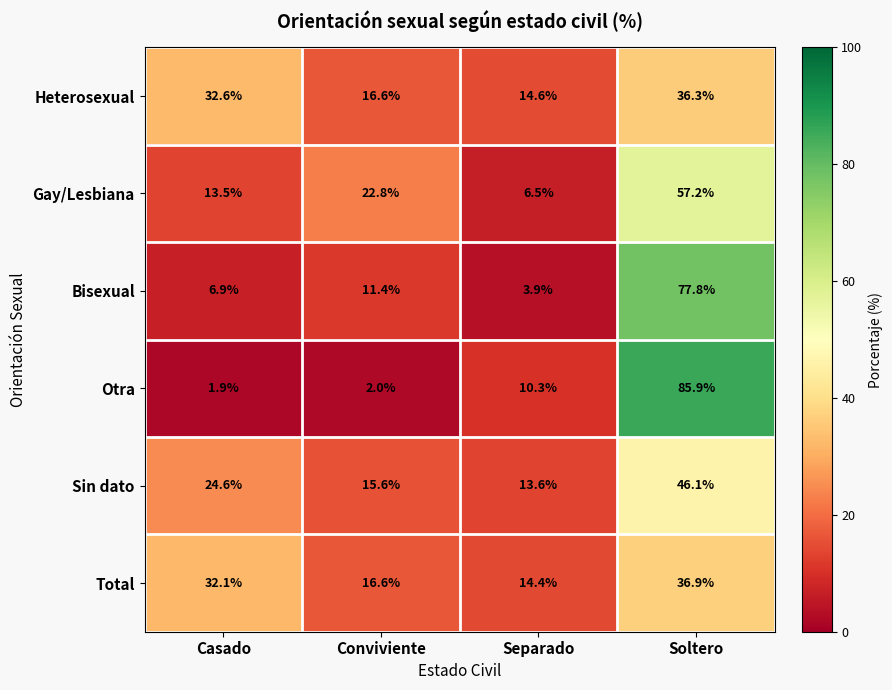

At which category is the sum across all series the highest?

Soltero